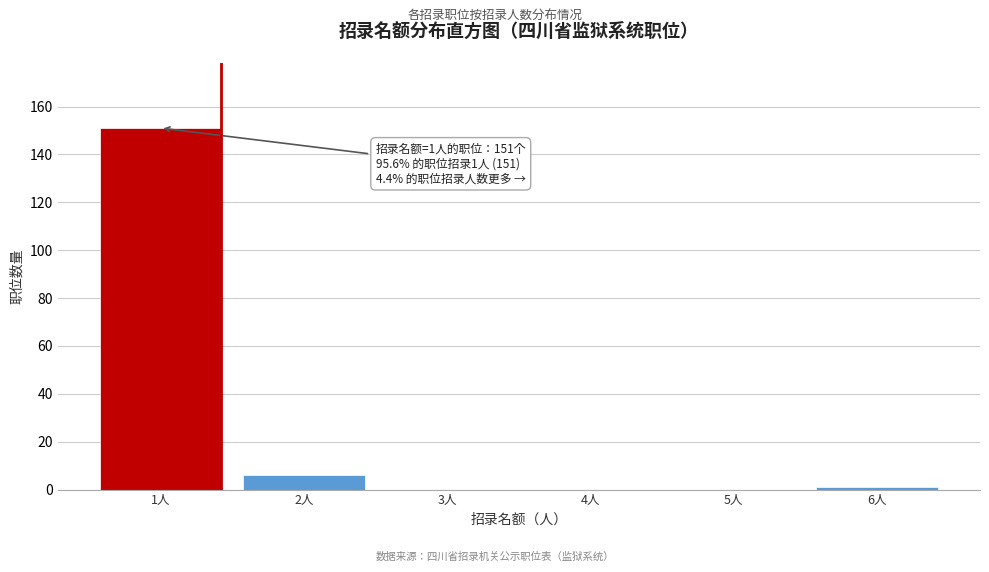

Reading left to right, what are all the values shown in this chart?

1人=151	2人=6	3人=0	4人=0	5人=0	6人=1